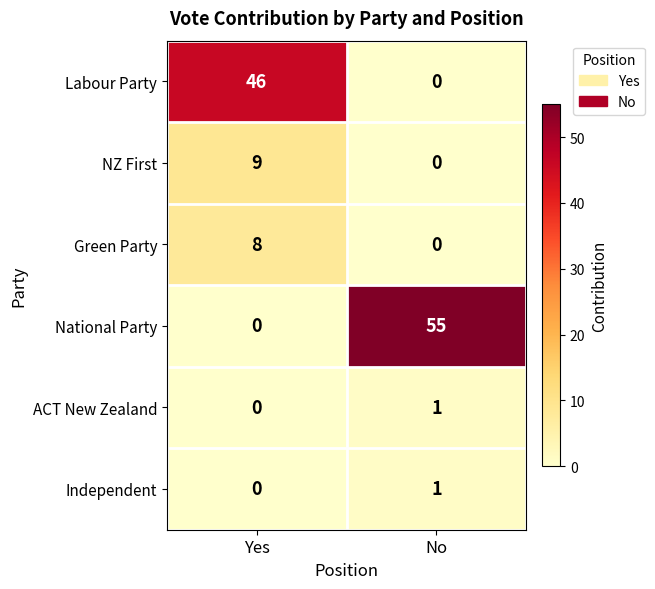

What is the difference between the National Party values at No and Yes?

55